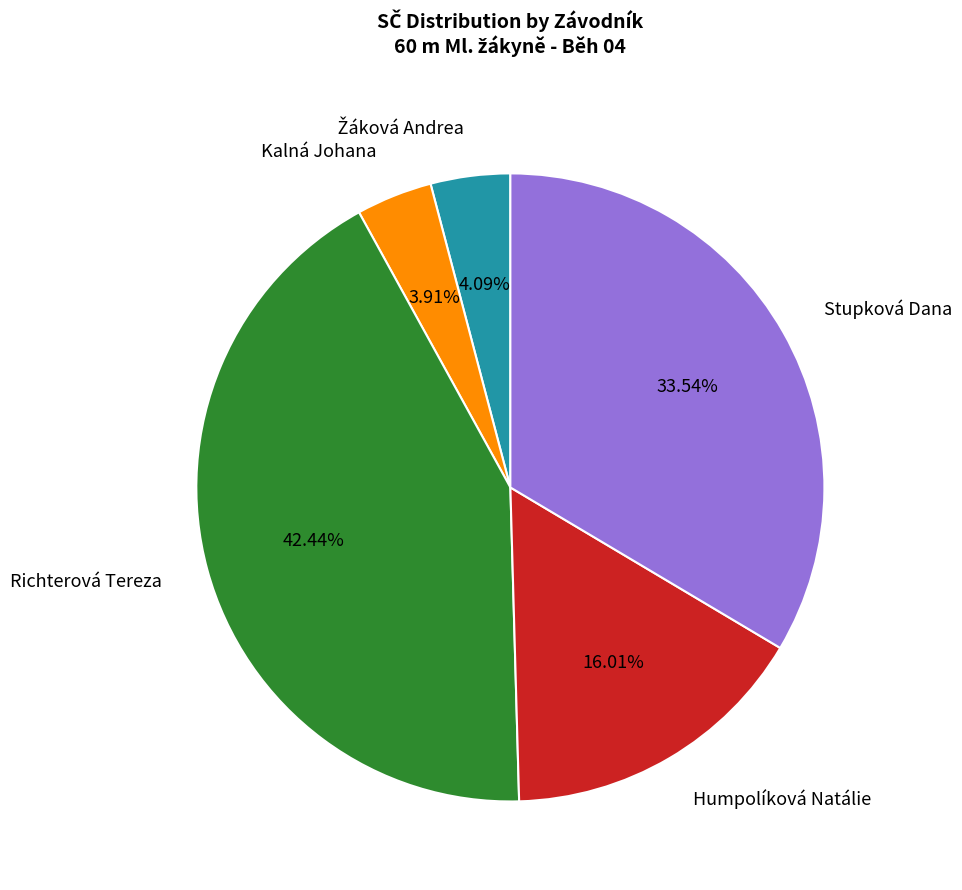

Which slice is the largest?

Richterová Tereza